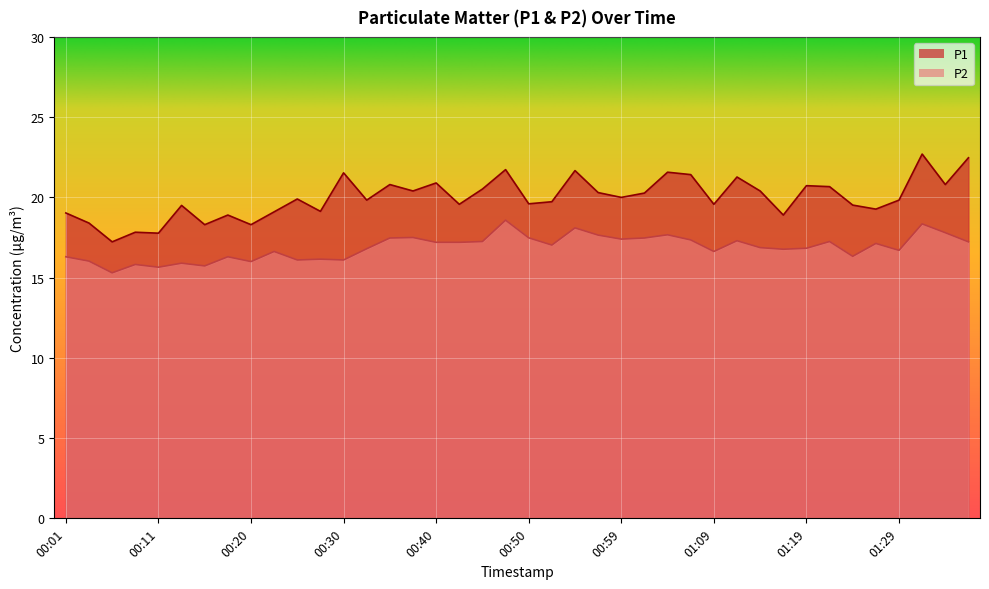

The P1 series shows 36.2 at 00:45. True or false?

False